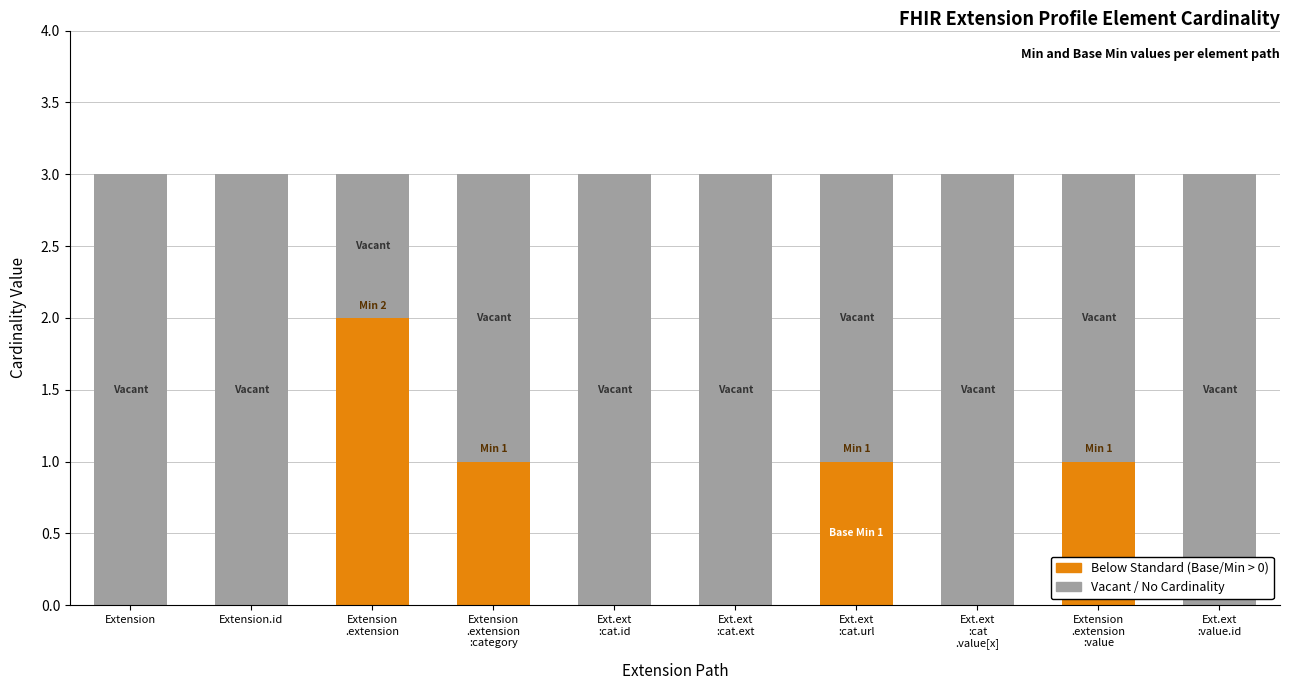

What is the sum of the Min values at Extension.extension:category.id and Extension.extension?

2